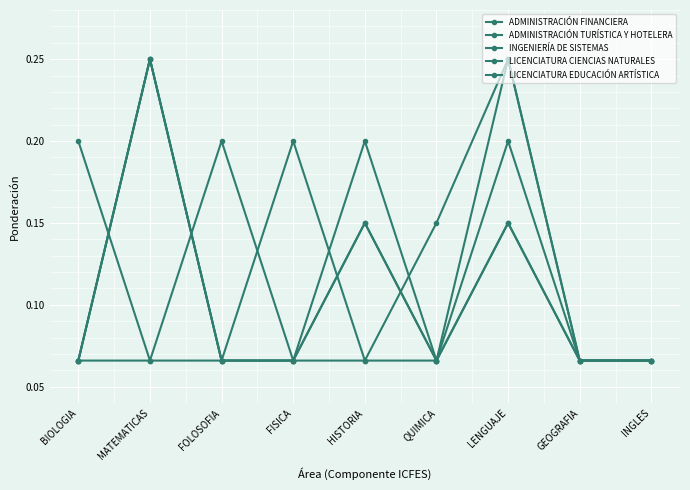

What is the average value of the ADMINISTRACIÓN TURÍSTICA Y HOTELERA series?

0.1